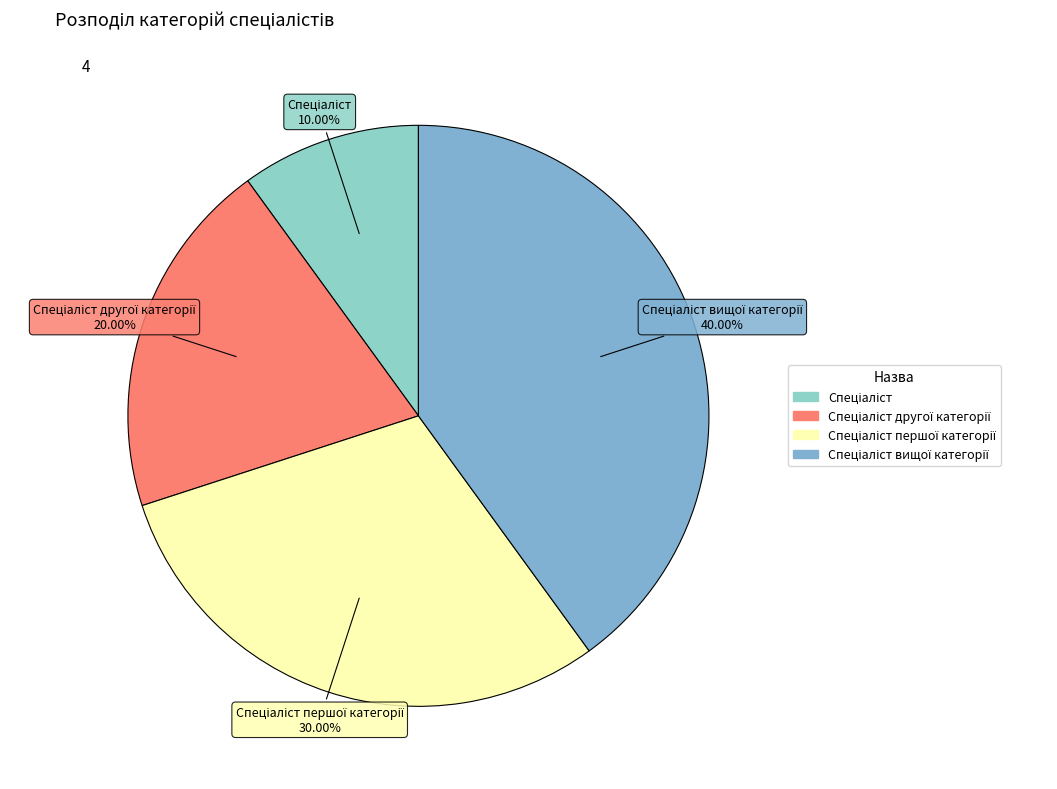

How many segments does this pie chart have?

4